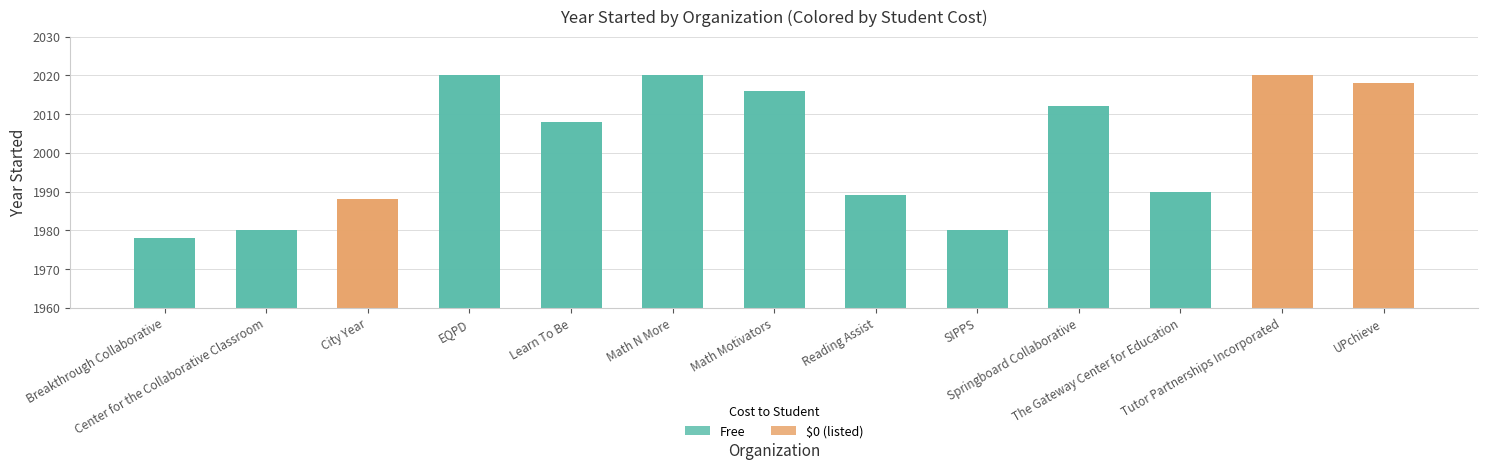

Rank the categories by value from highest to lowest.

EQPD, Math N More, Tutor Partnerships Incorporated, UPchieve, Math Motivators, Springboard Collaborative, Learn To Be, The Gateway Center for Education, Reading Assist, City Year, Center for the Collaborative Classroom, SIPPS, Breakthrough Collaborative